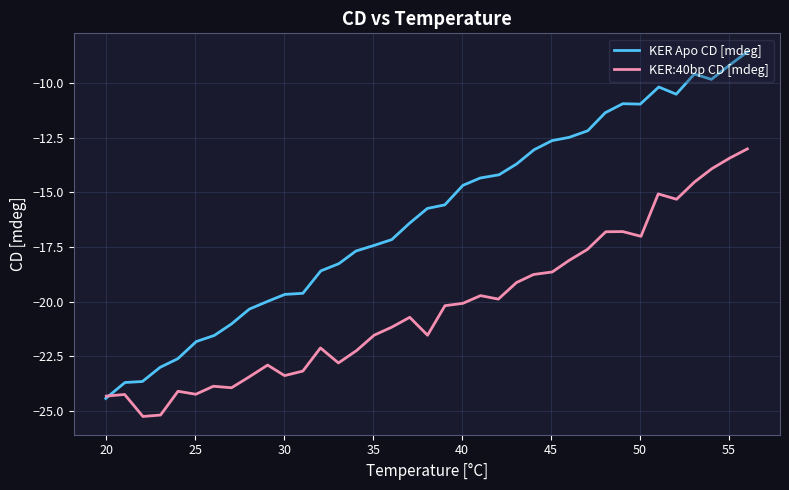

After their last crossing, which series has the higher values: KER:40bp CD [mdeg] or KER Apo CD [mdeg]?

KER Apo CD [mdeg]